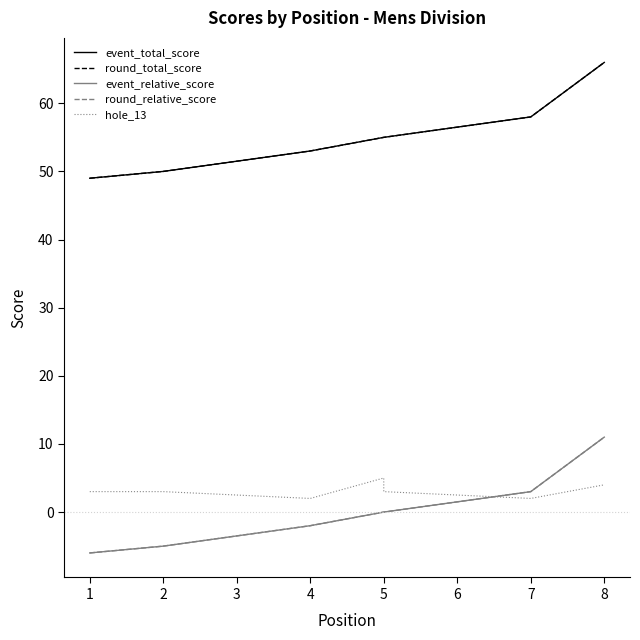

True or false: event_total_score has a value of 24 at 2.

False